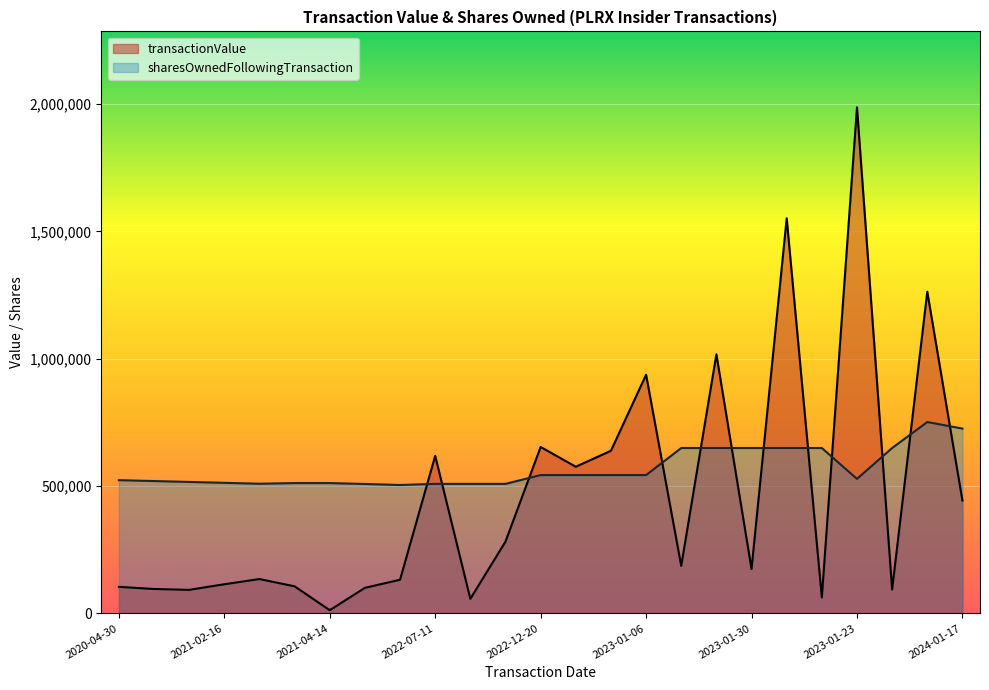

At which category is the sum across all series the highest?

2023-01-23